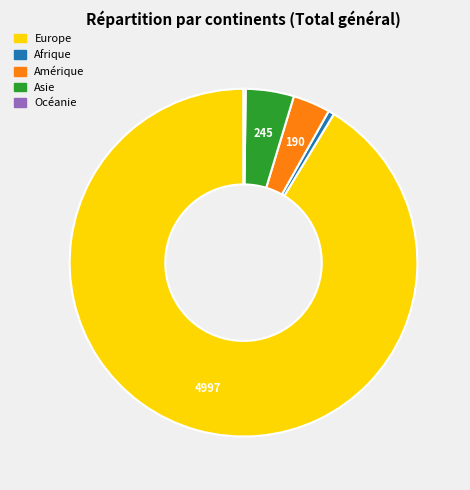

Do Asie and Afrique together represent more than half of the pie?

No